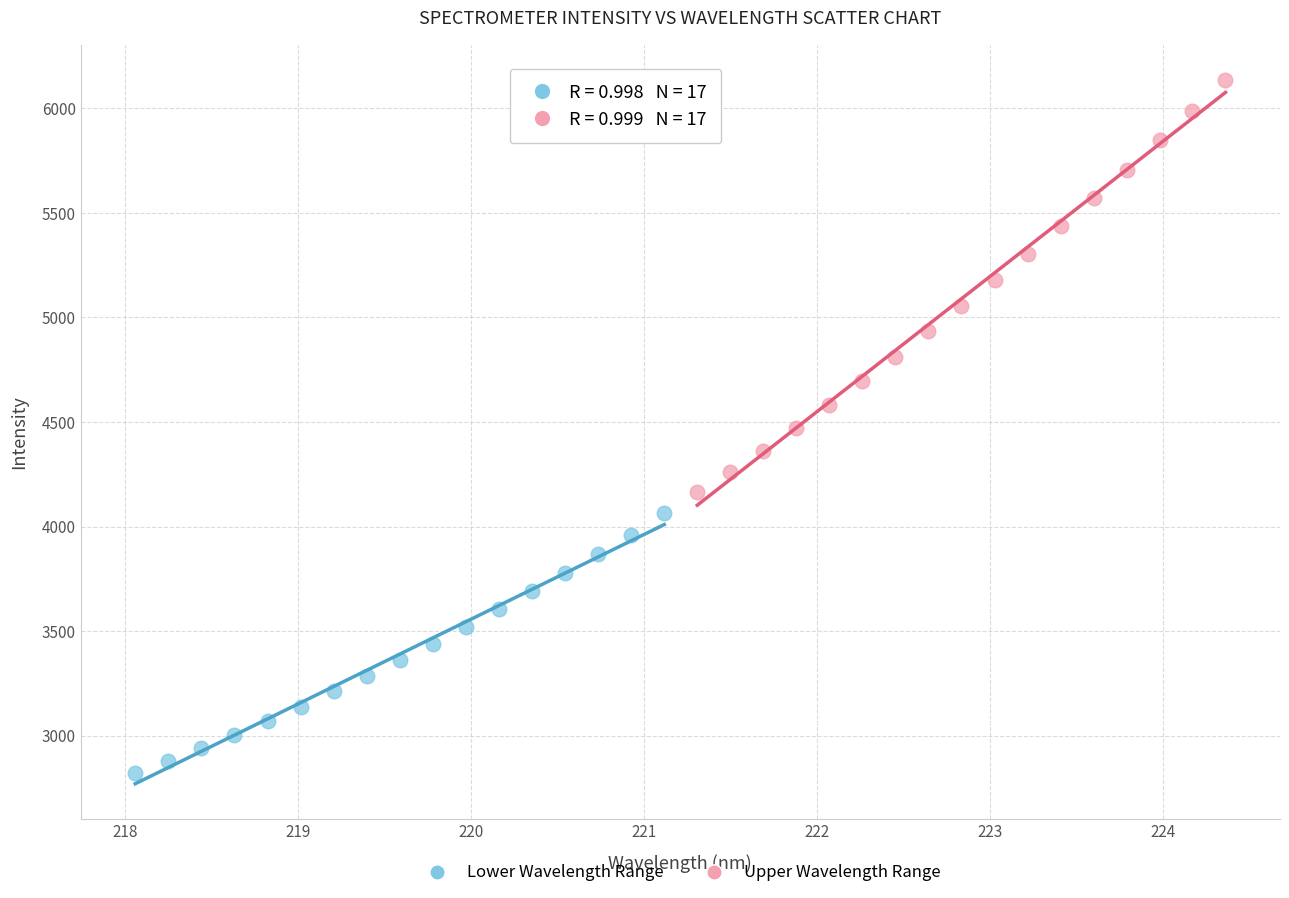

Which series reaches the maximum Y coordinate?

Upper Wavelength Range